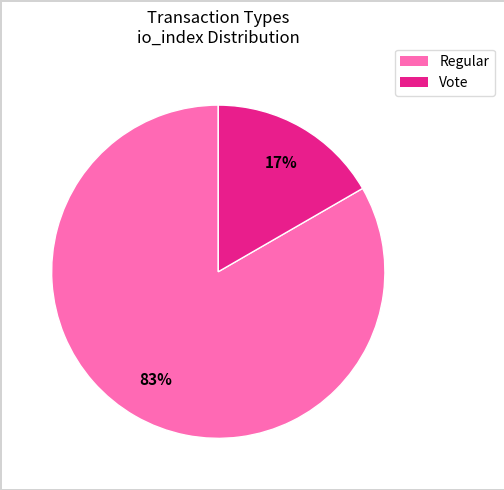

How many segments does this pie chart have?

2